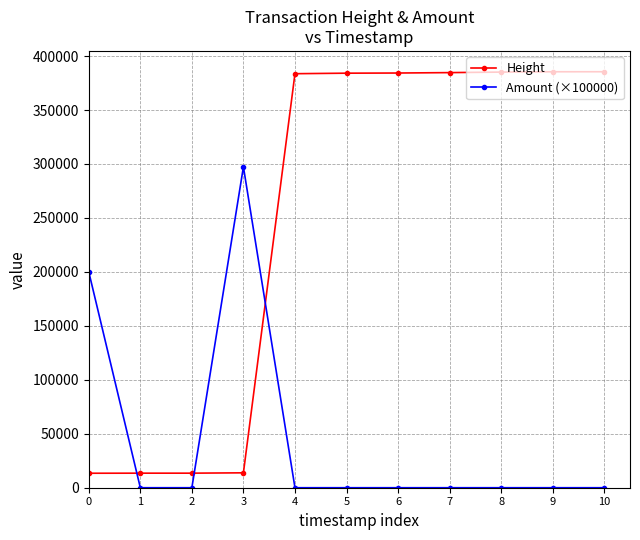

Count the number of data series in this chart.

2